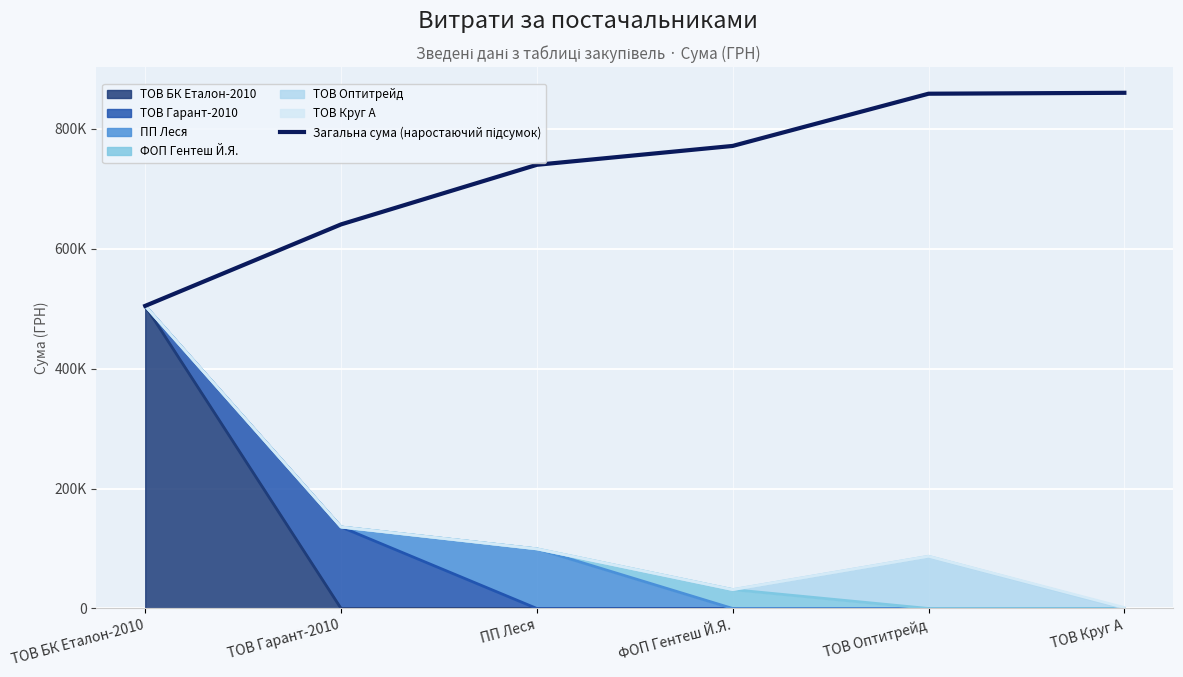

Where is the data nearest to the value 682354?

ТОВ Гарант-2010